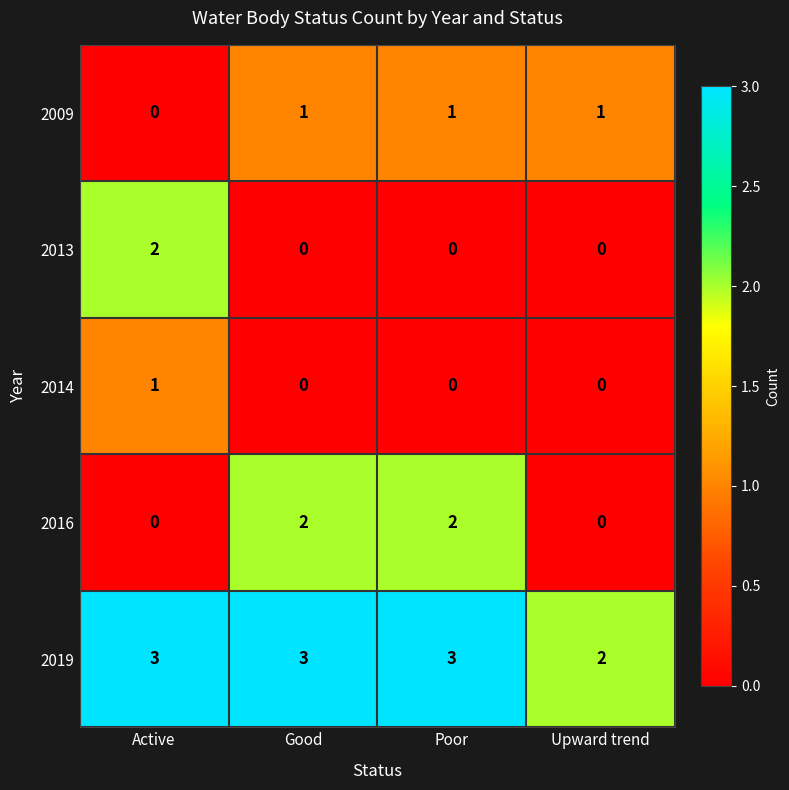

What is the difference between the highest and lowest values at Good?

3